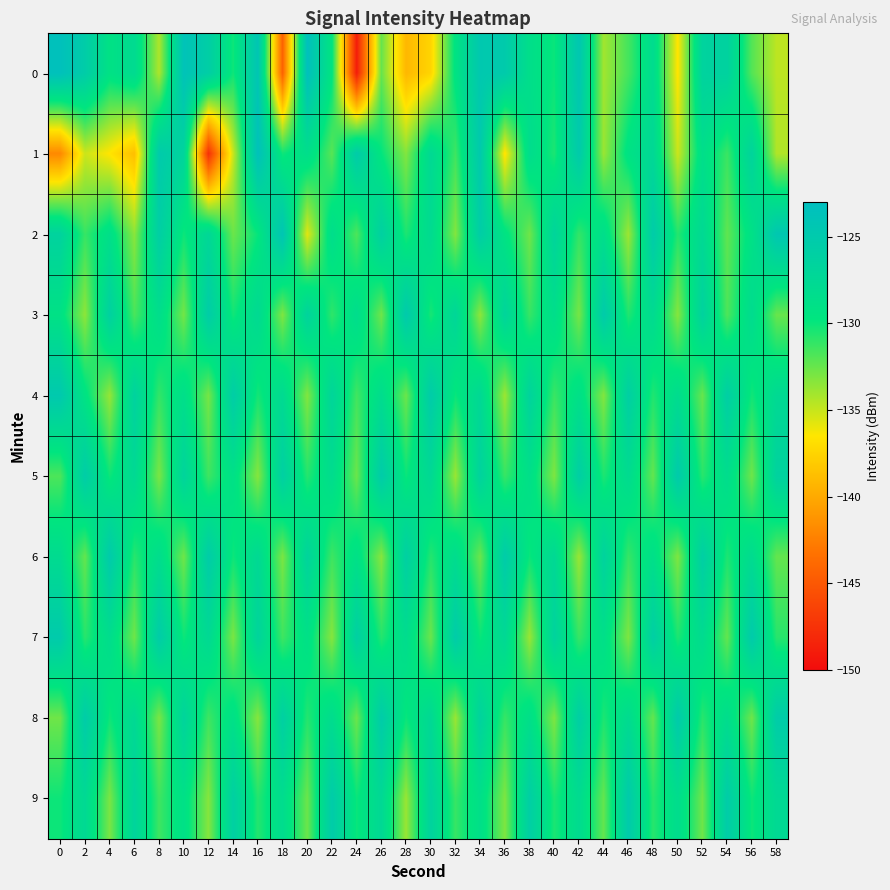

How many distinct data groups are displayed?

10